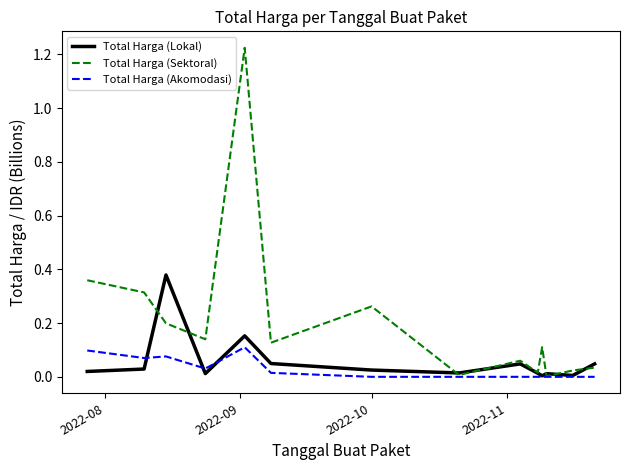

Which series has the largest total across all categories?

Total Harga (Sektoral)